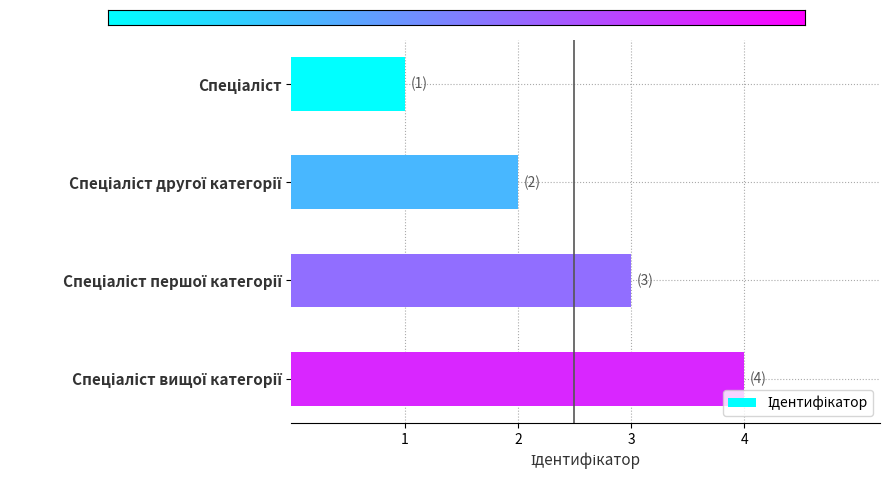

How many distinct data groups are displayed?

1